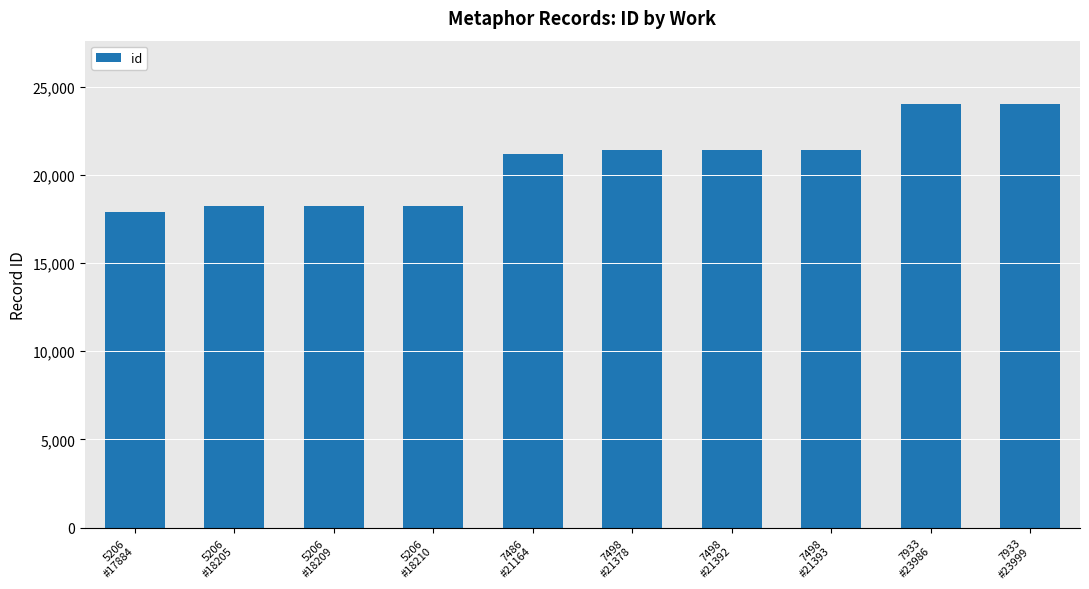

What is the value of the 8th bar from the left?

21393